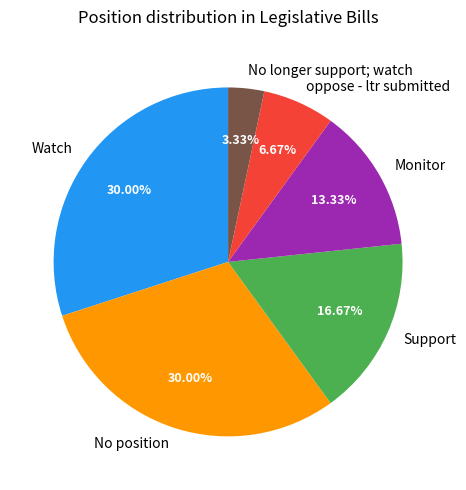

What percentage is NOT represented by Monitor?

86.7%